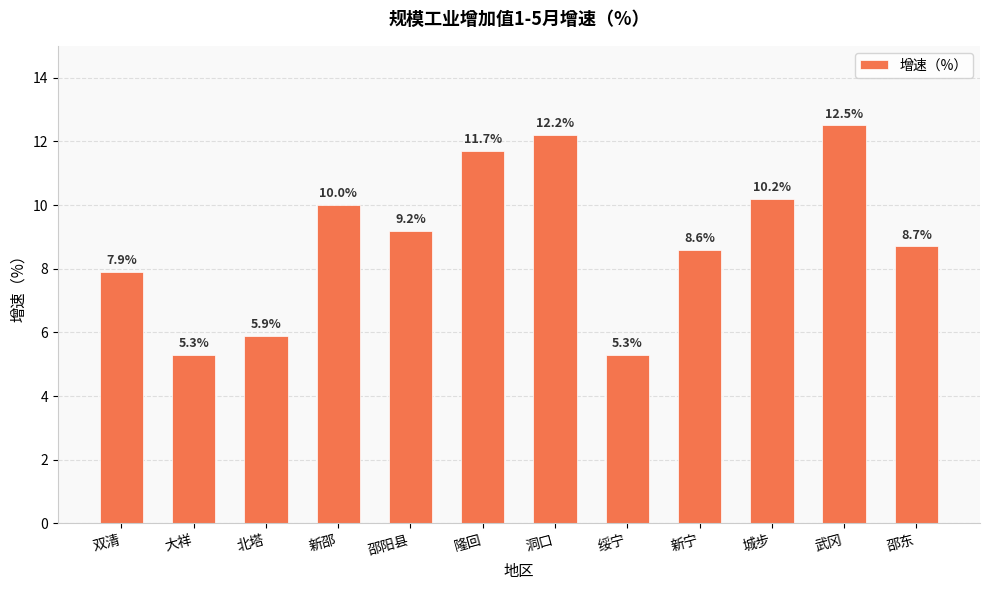

Reading left to right, list all the values displayed in this chart.

双清=7.9	大祥=5.3	北塔=5.9	新邵=10.0	邵阳县=9.2	隆回=11.7	洞口=12.2	绥宁=5.3	新宁=8.6	城步=10.2	武冈=12.5	邵东=8.7